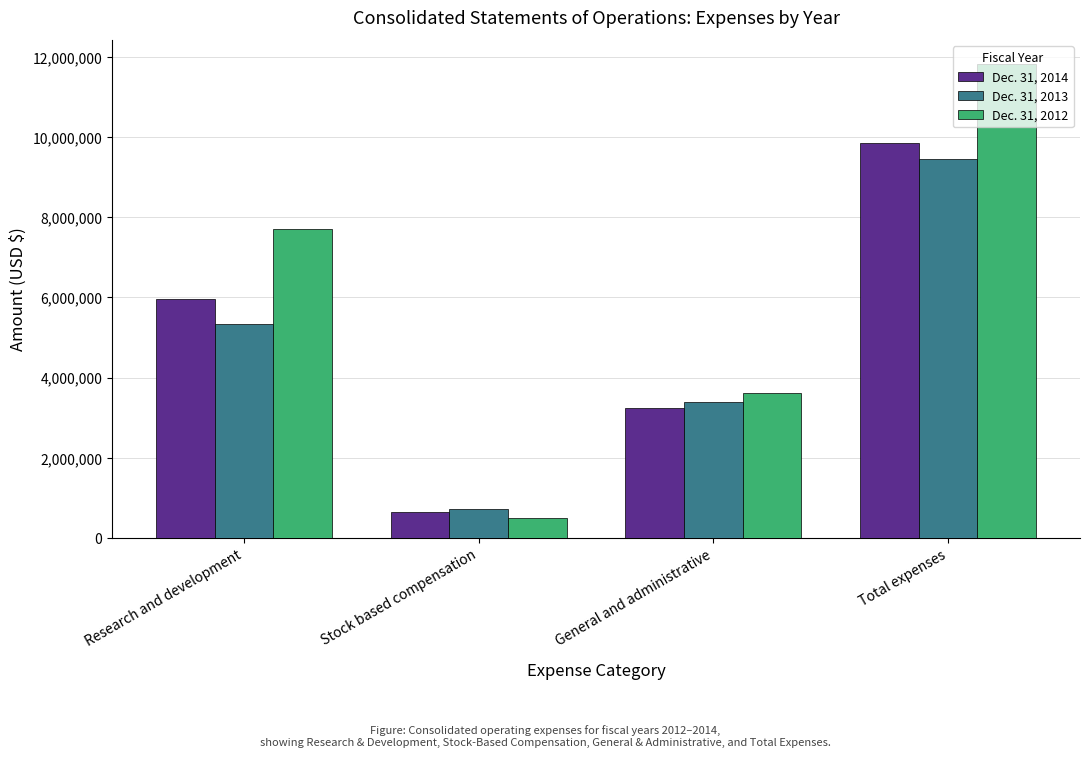

The value of Dec. 31, 2013 at General and administrative is 3396391. True or false?

True